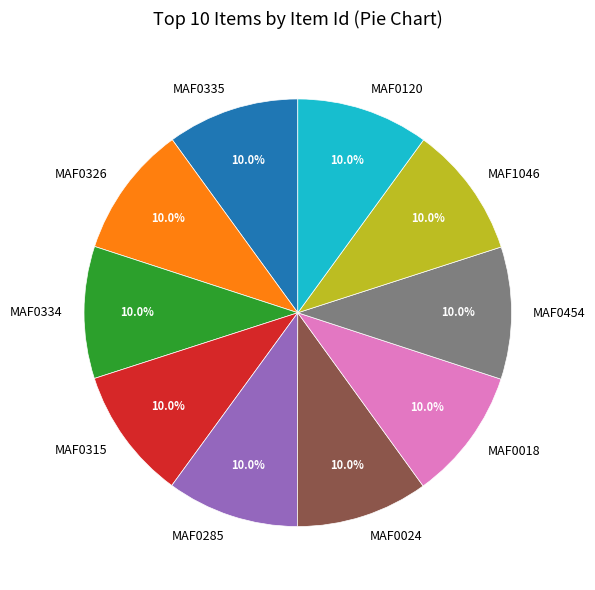

Does any single category account for the majority?

No